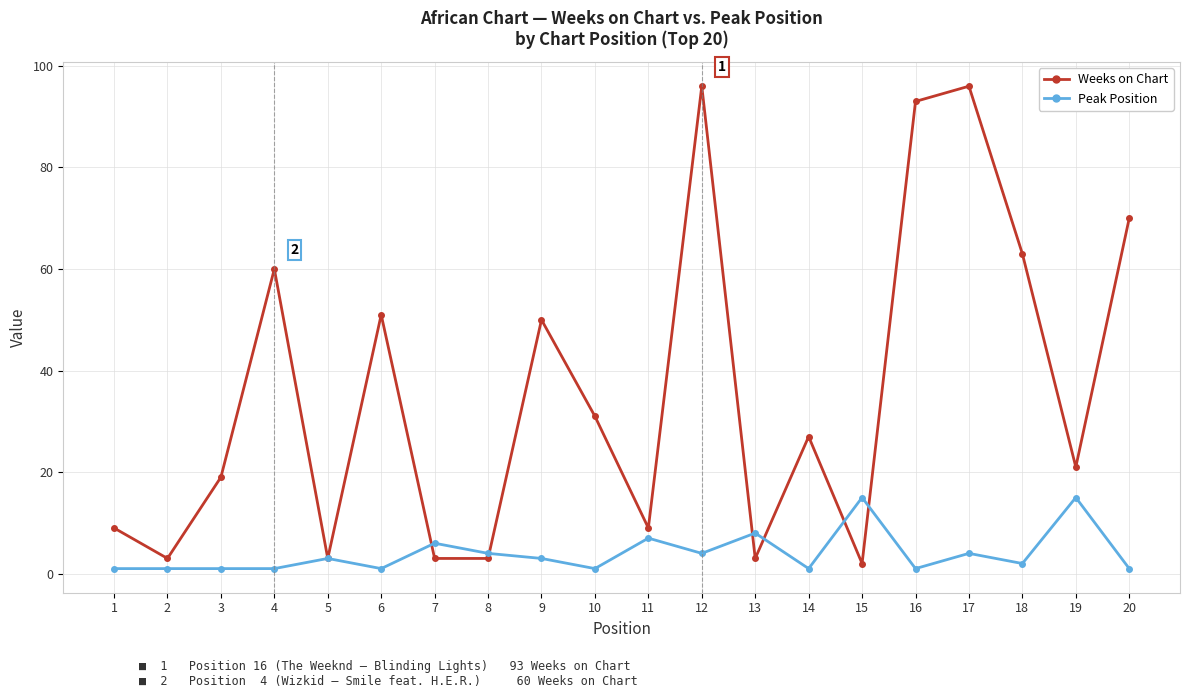

What is the sum of all Weeks on Chart values?

712